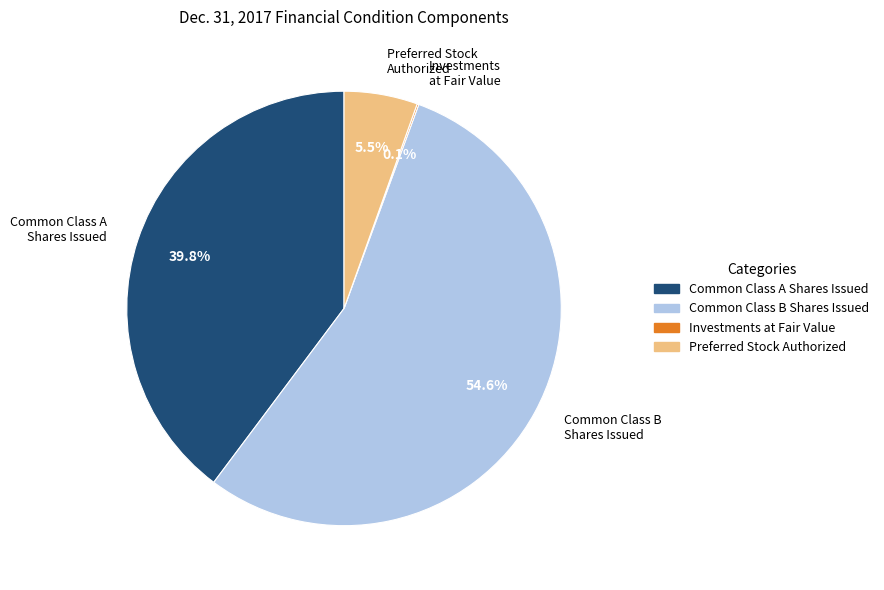

Is there any slice that represents more than half of the pie?

Yes